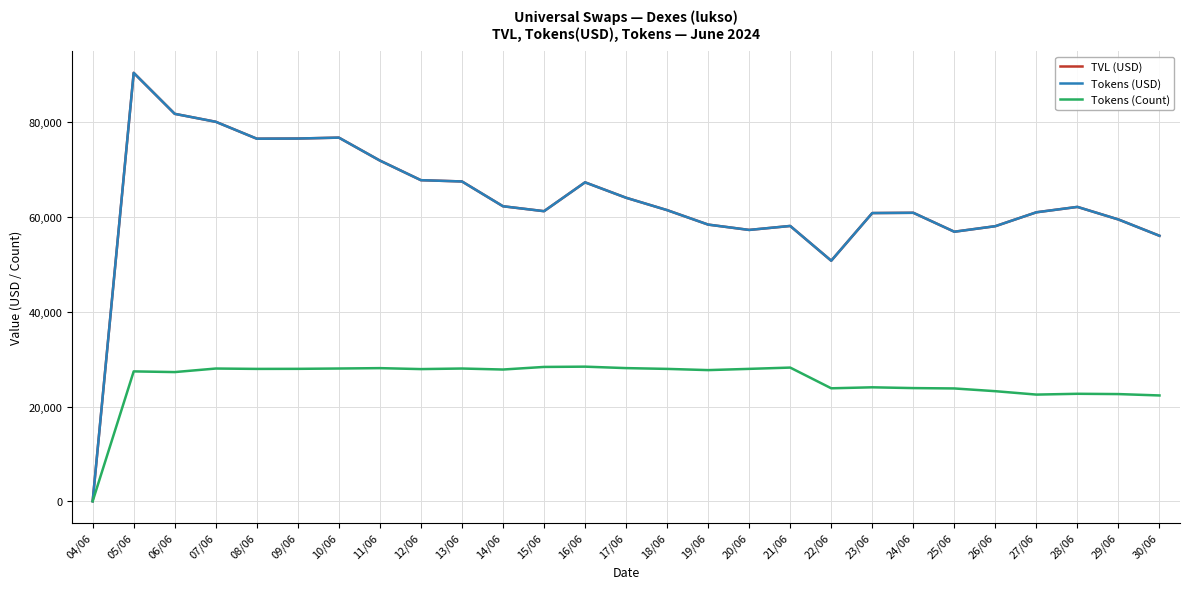

Where does the Tokens (Count) series first go above 27812?

07/06